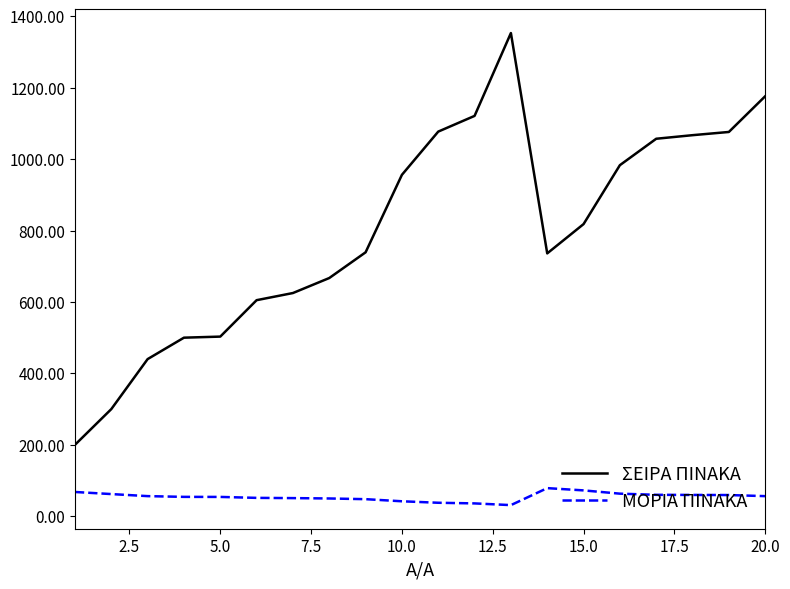

List the series in order of their overall mean, lowest first.

ΜΟΡΙΑ ΠΙΝΑΚΑ, ΣΕΙΡΑ ΠΙΝΑΚΑ